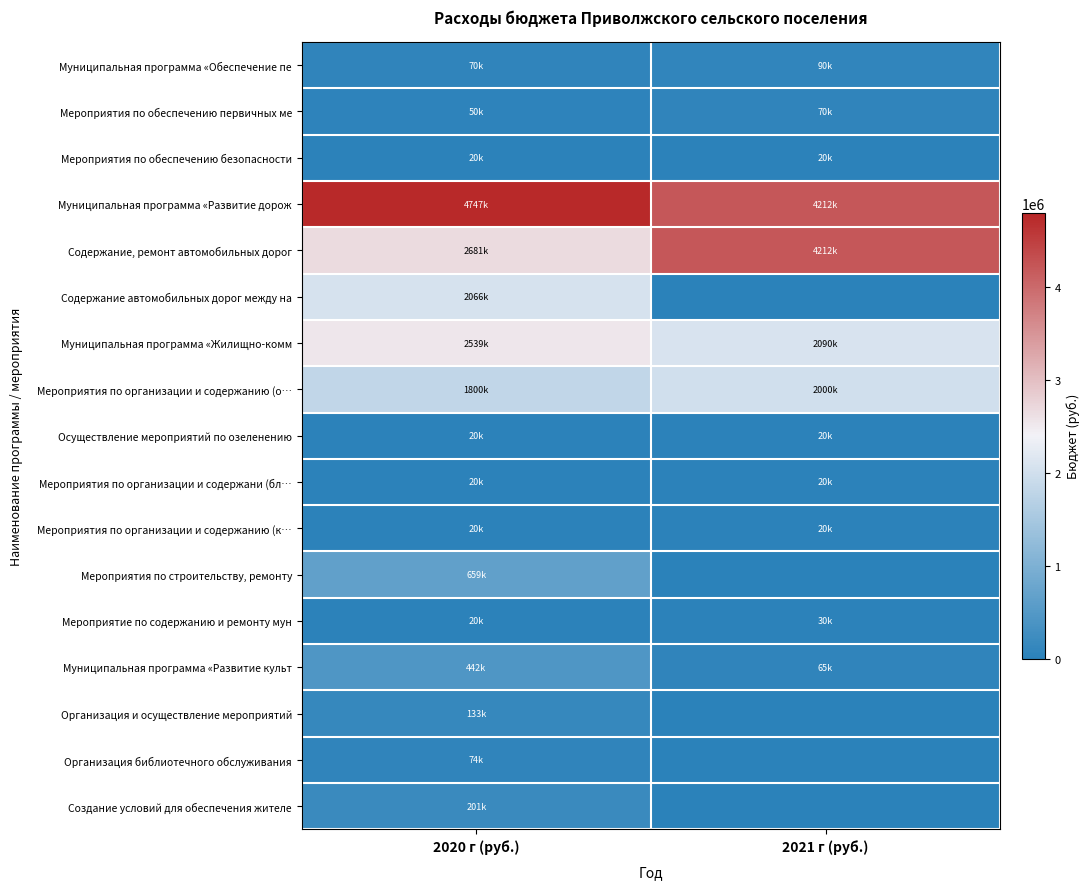

List the series in order of their peak value, lowest first.

Мероприятия по обеспечению безопасности, Осуществление мероприятий по озеленению, Мероприятия по организации и содержани (бл…, Мероприятия по организации и содержанию (к…, Мероприятие по содержанию и ремонту мун, Мероприятия по обеспечению первичных ме, Организация библиотечного обслуживания, Муниципальная программа «Обеспечение пе, Организация и осуществление мероприятий, Создание условий для обеспечения жителе, Муниципальная программа «Развитие культ, Мероприятия по строительству, ремонту, Мероприятия по организации и содержанию (о…, Содержание автомобильных дорог между на, Муниципальная программа «Жилищно-комм, Содержание, ремонт автомобильных дорог, Муниципальная программа «Развитие дорож